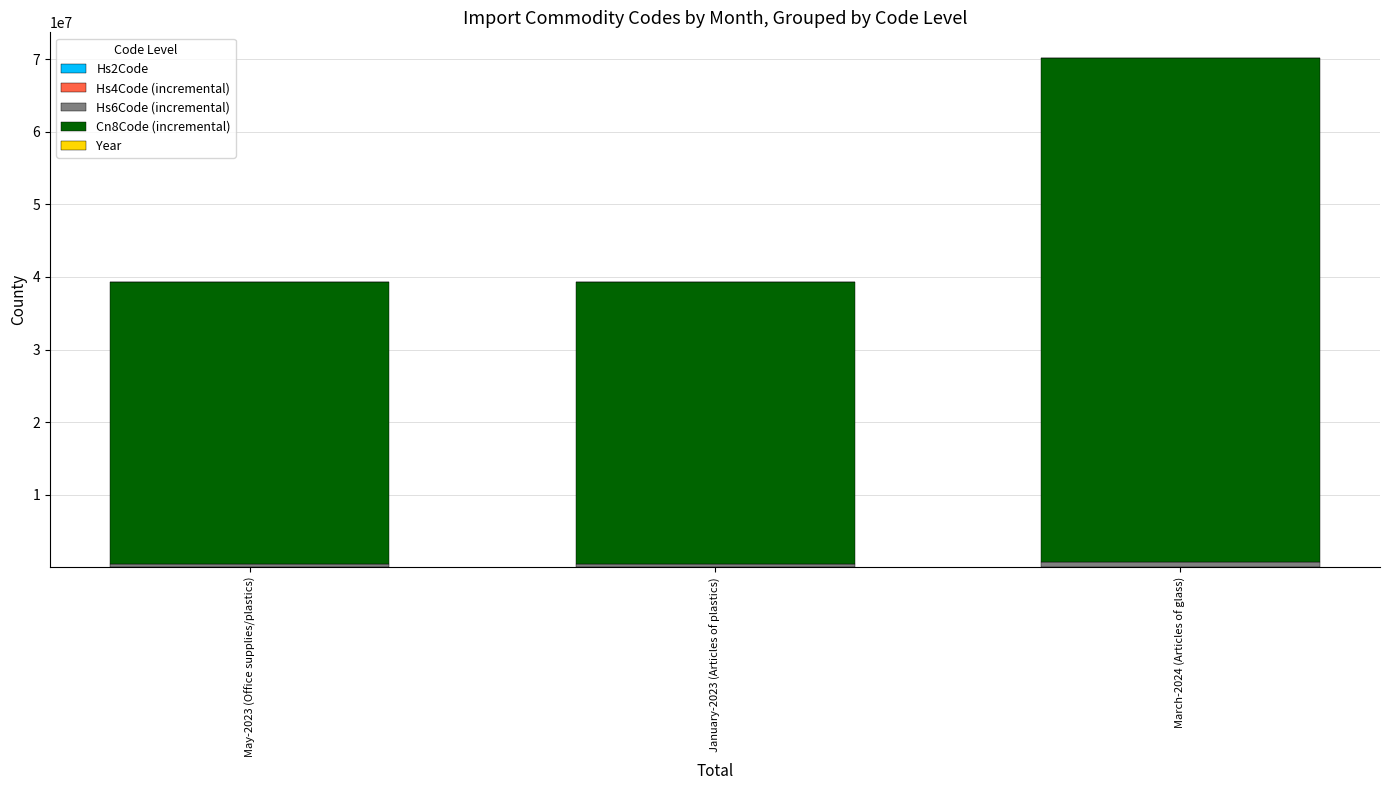

At which category is the sum across all series the highest?

March-2024 (Articles of glass)